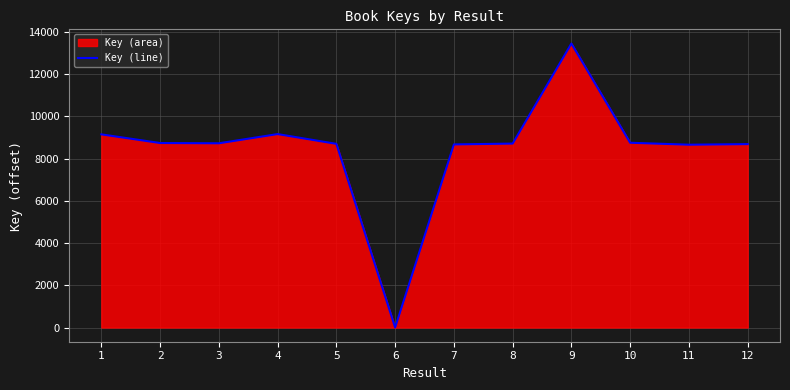

How many lines are shown in the chart?

1